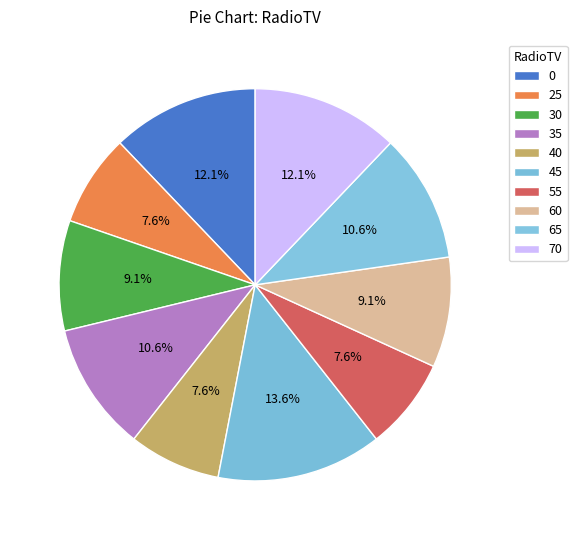

Count the number of slices in the pie.

10